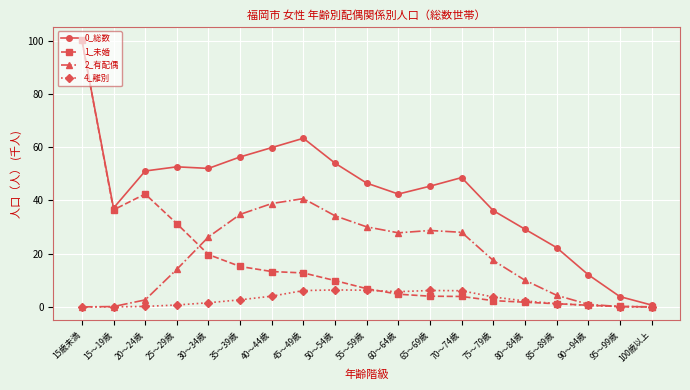

At which category is the sum across all series the highest?

15歳未満